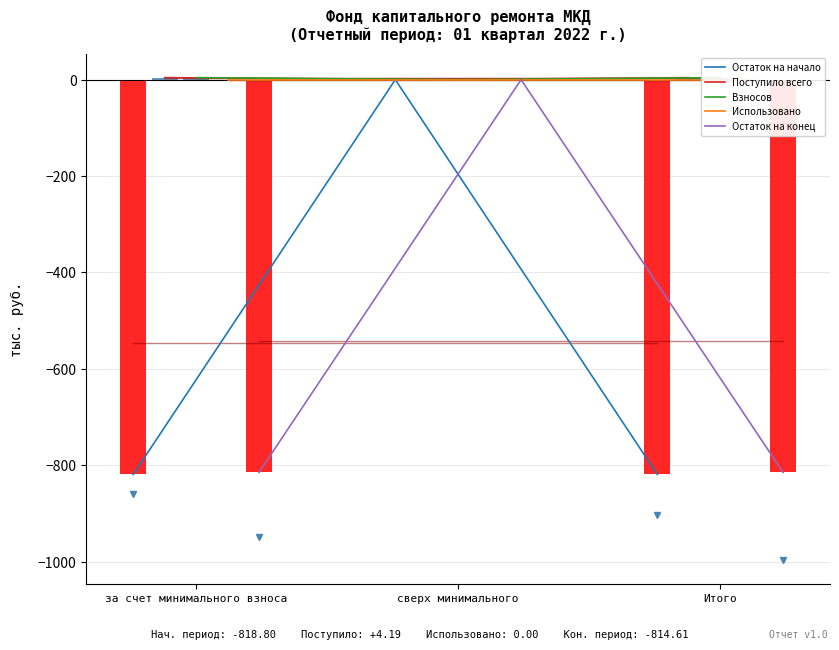

At how many categories does at least one series exceed -110?

3